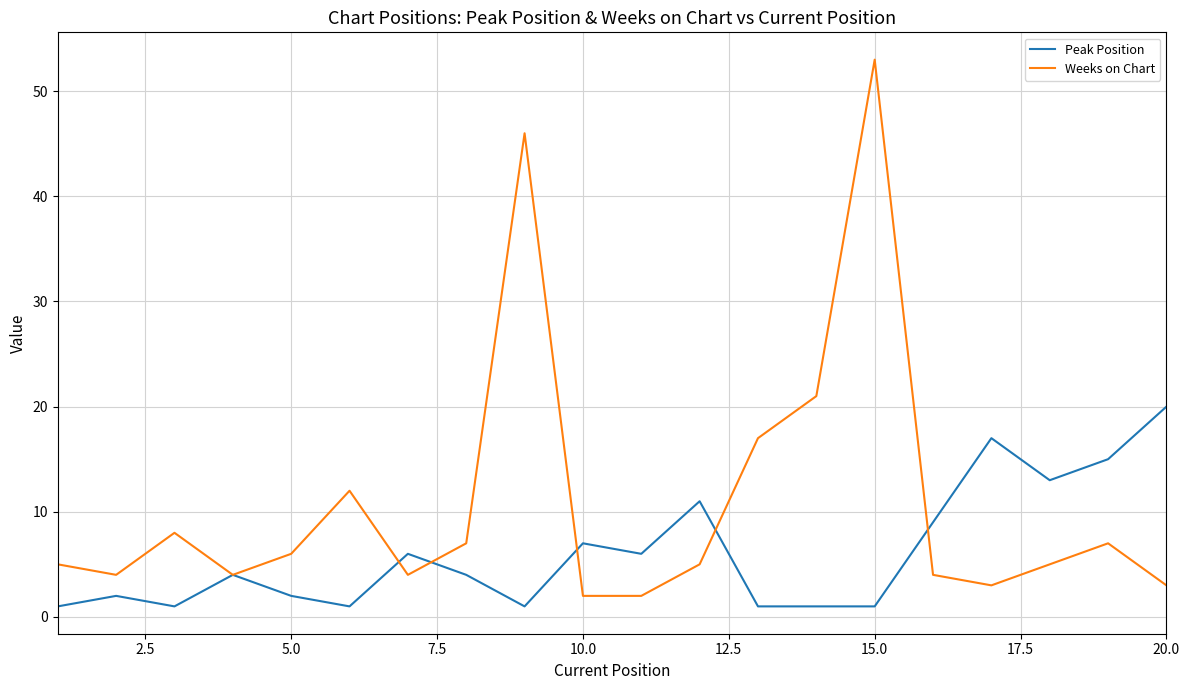

Which series has the largest range (max minus min)?

Weeks on Chart